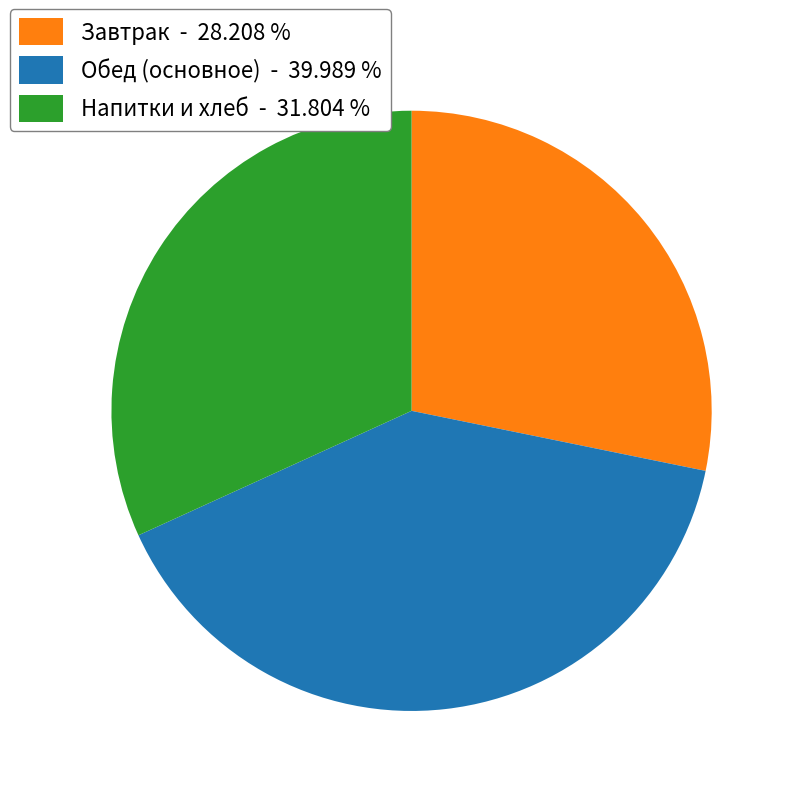

Is there any slice that represents more than half of the pie?

No